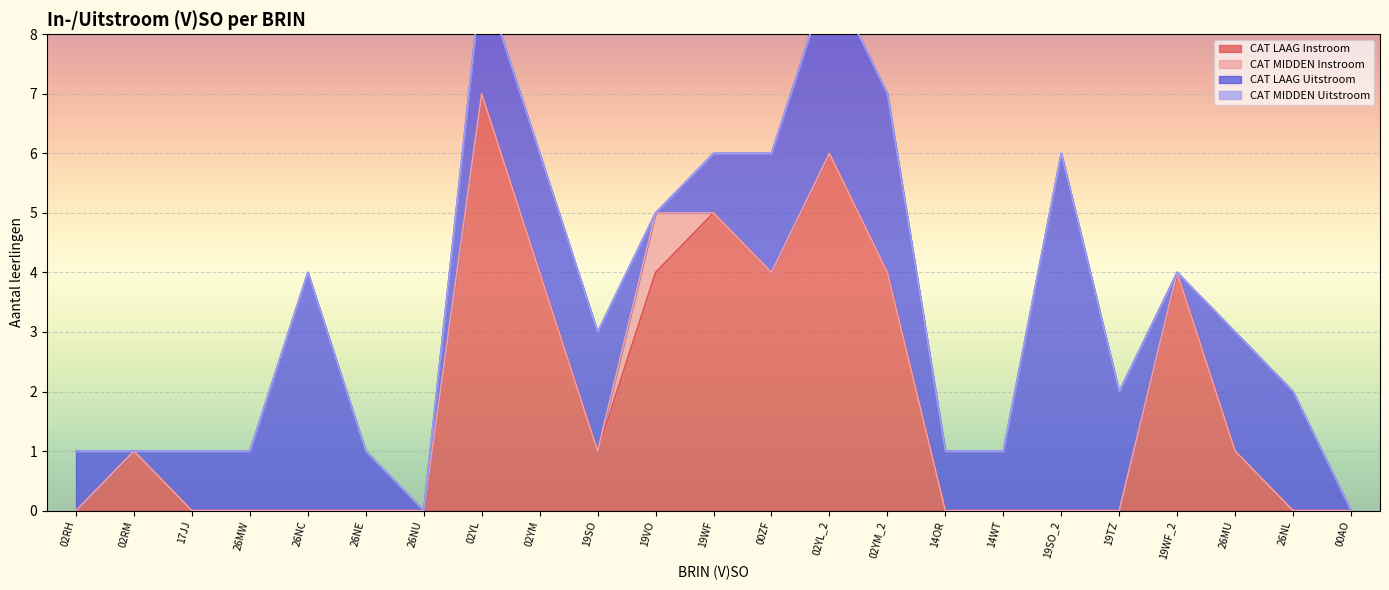

The value of CAT LAAG Instroom at 19WF_2 is 4. True or false?

True